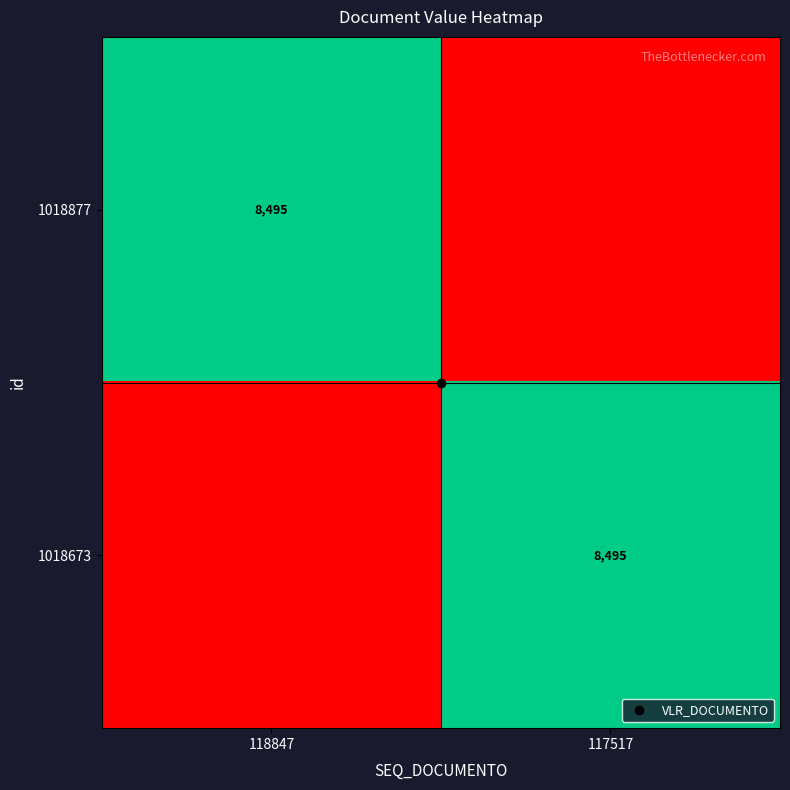

Rank the series at 118847 from highest to lowest value.

1018877, 1018673